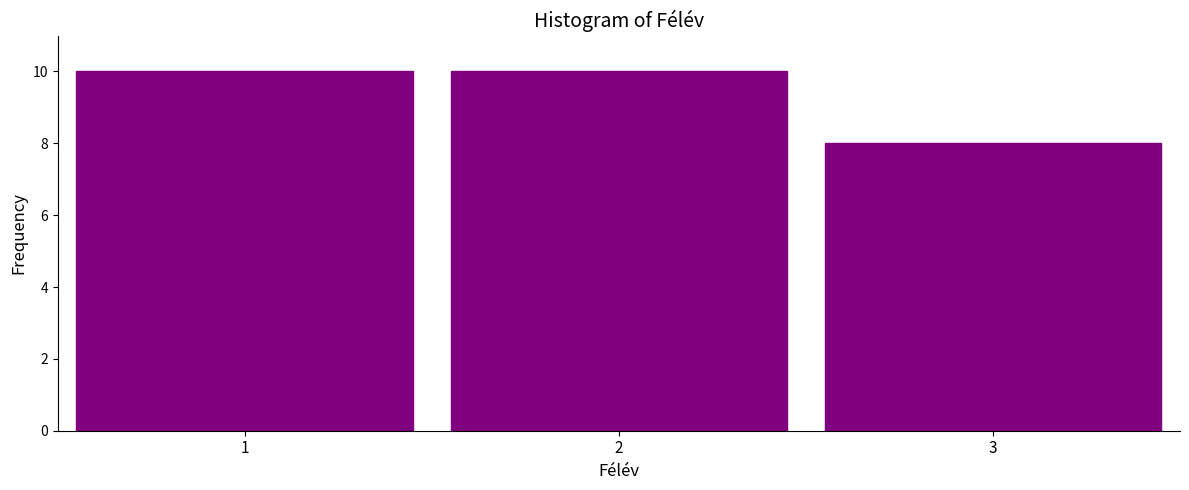

Reading left to right, what are all the values shown in this chart?

1=10	2=10	3=8